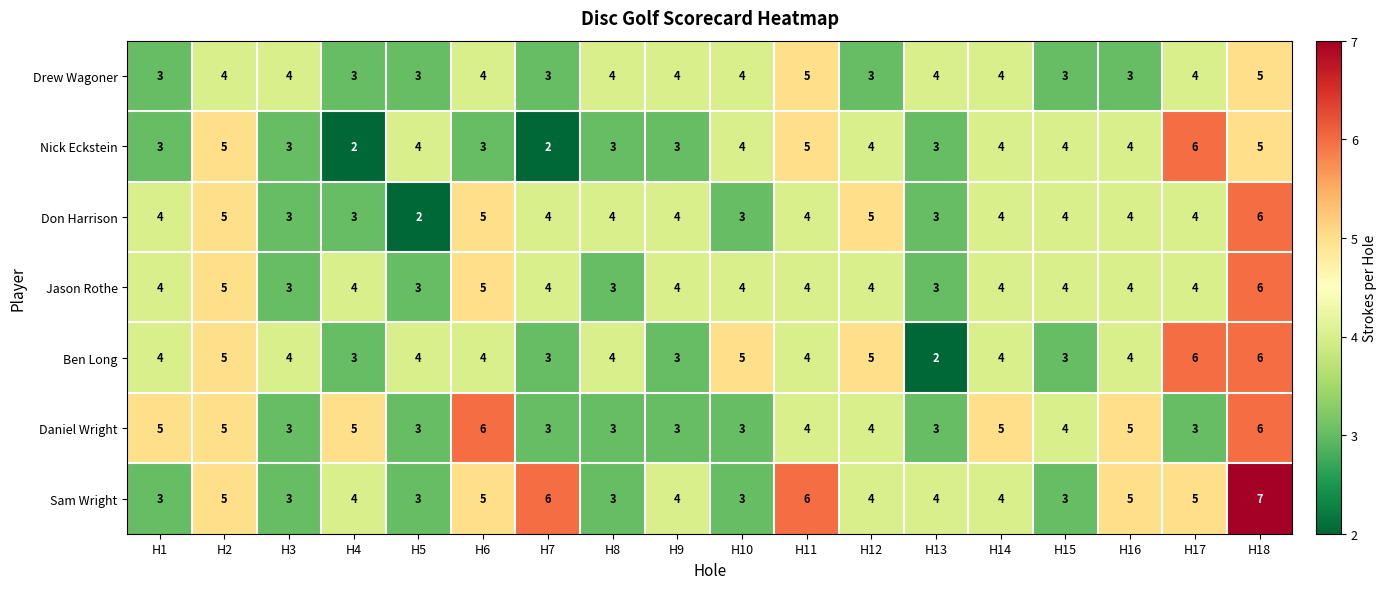

How many distinct data groups are displayed?

7